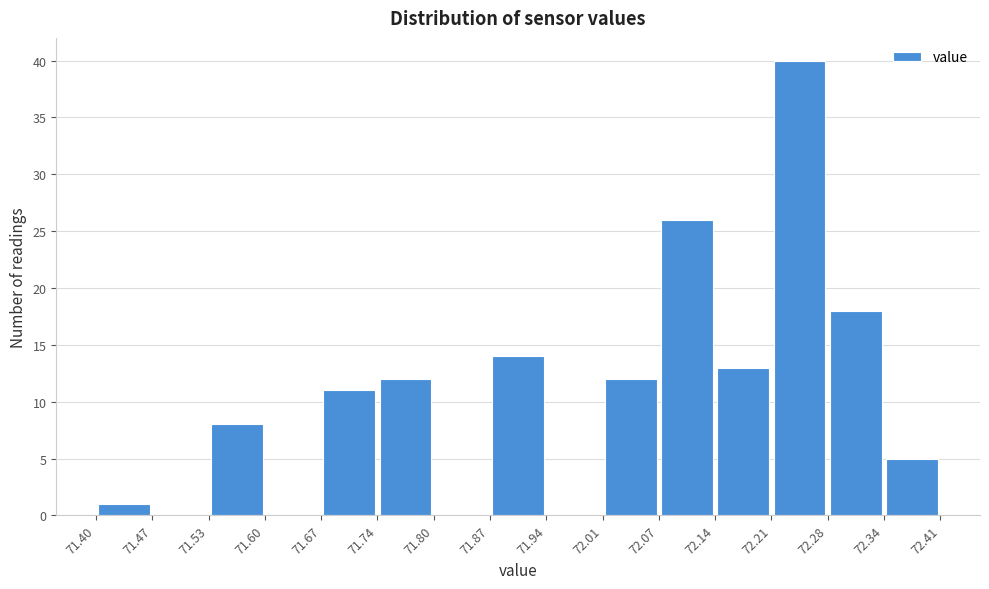

How tall is the bar that spans 72.01 to 72.07 on the x-axis? The values are not printed on the chart, so give them approximately, as read against the axis.

12